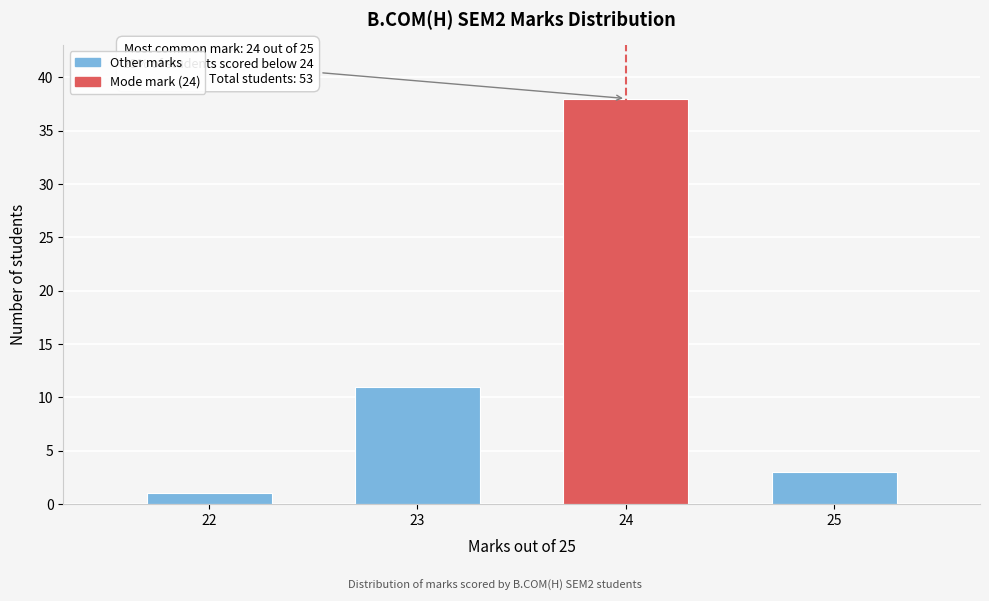

Reading right to left, transcribe all the data shown in this chart.

25=3	24=38	23=11	22=1